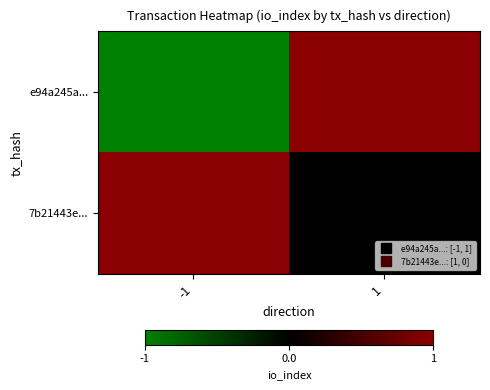

Between -1 and 1, which is larger?

1